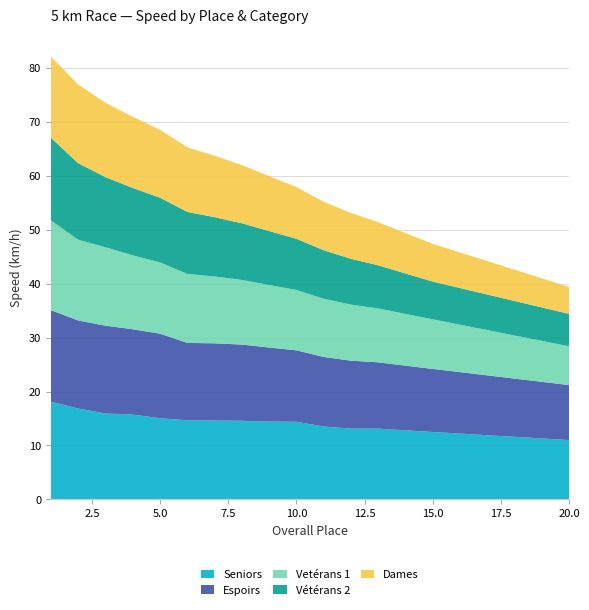

What is the maximum value for Seniors?

18.1